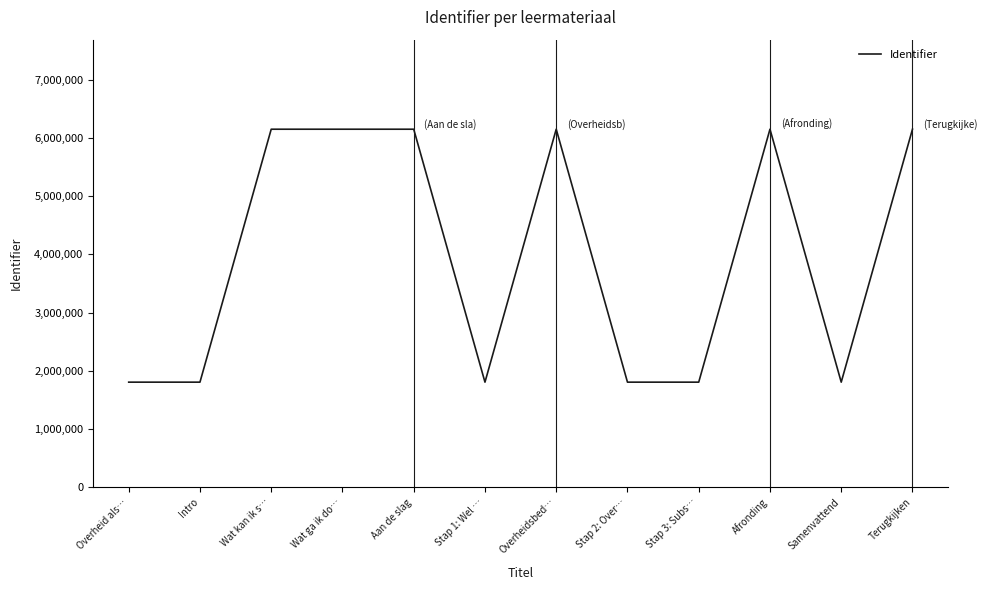

What is the minimum value shown in the chart?

1806512